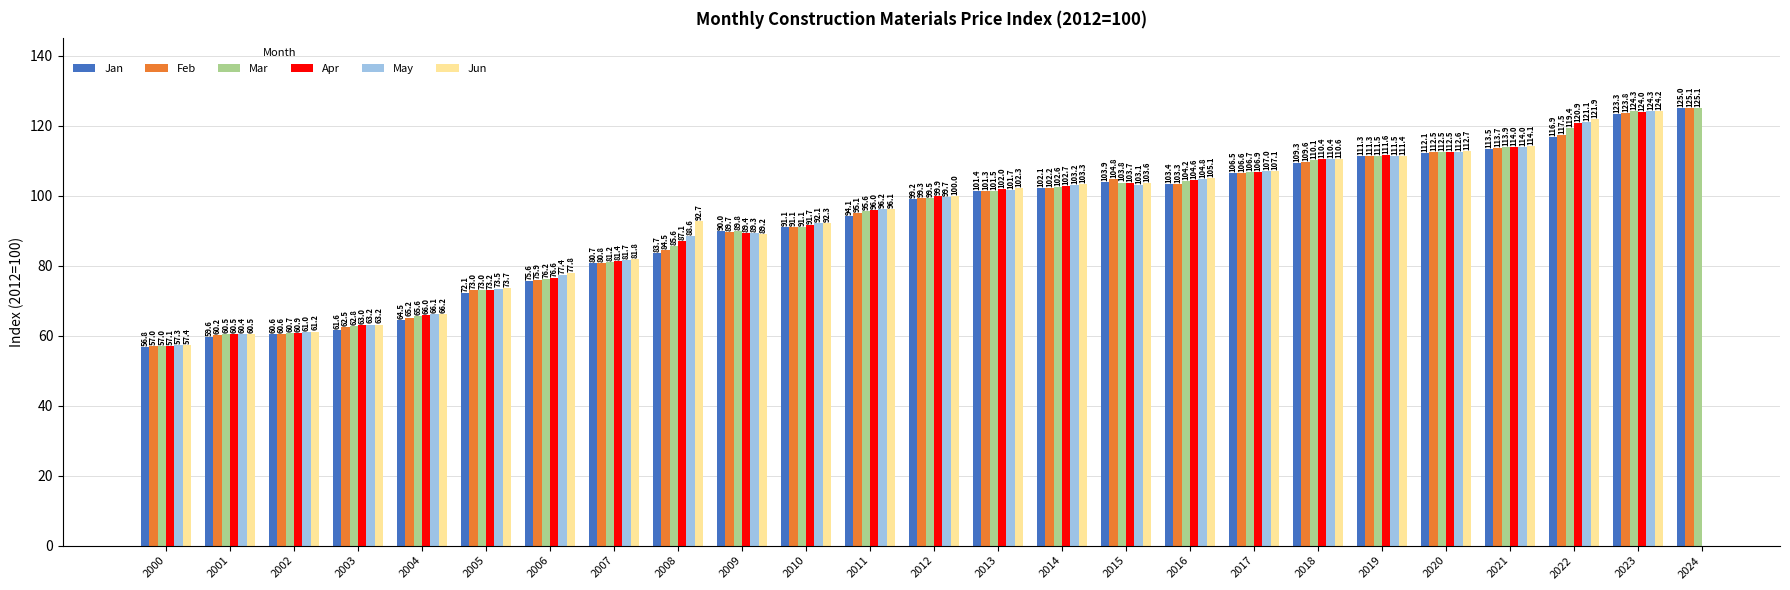

Which series has the largest total across all categories?

Mar